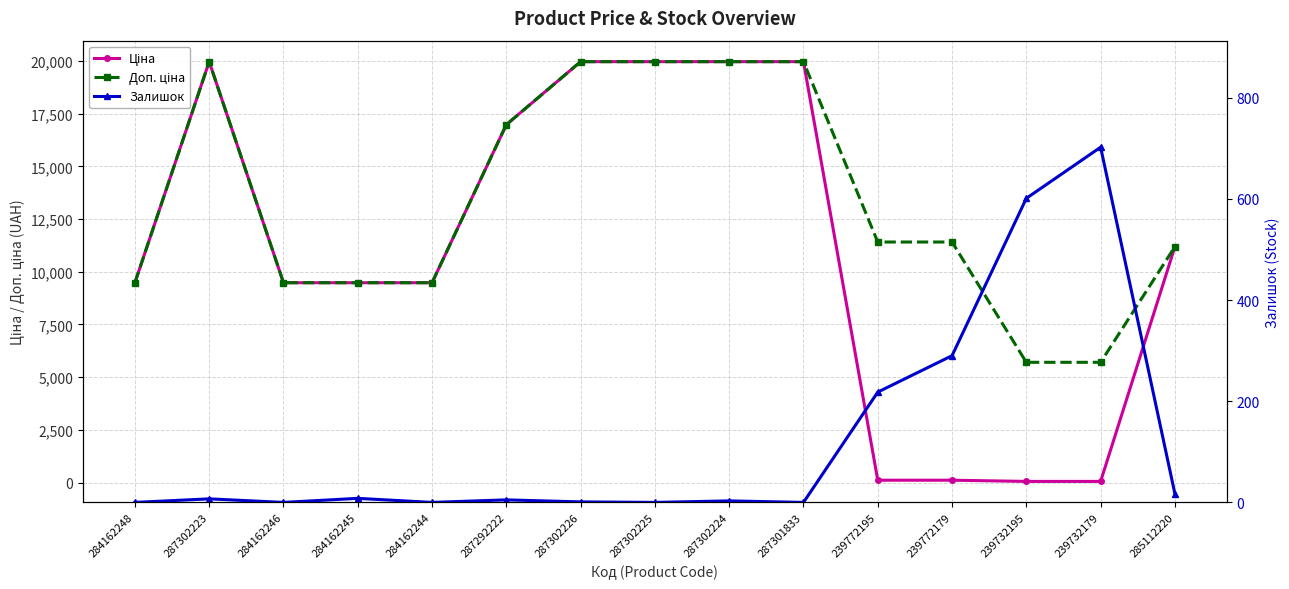

What position from the left is 287302223?

2